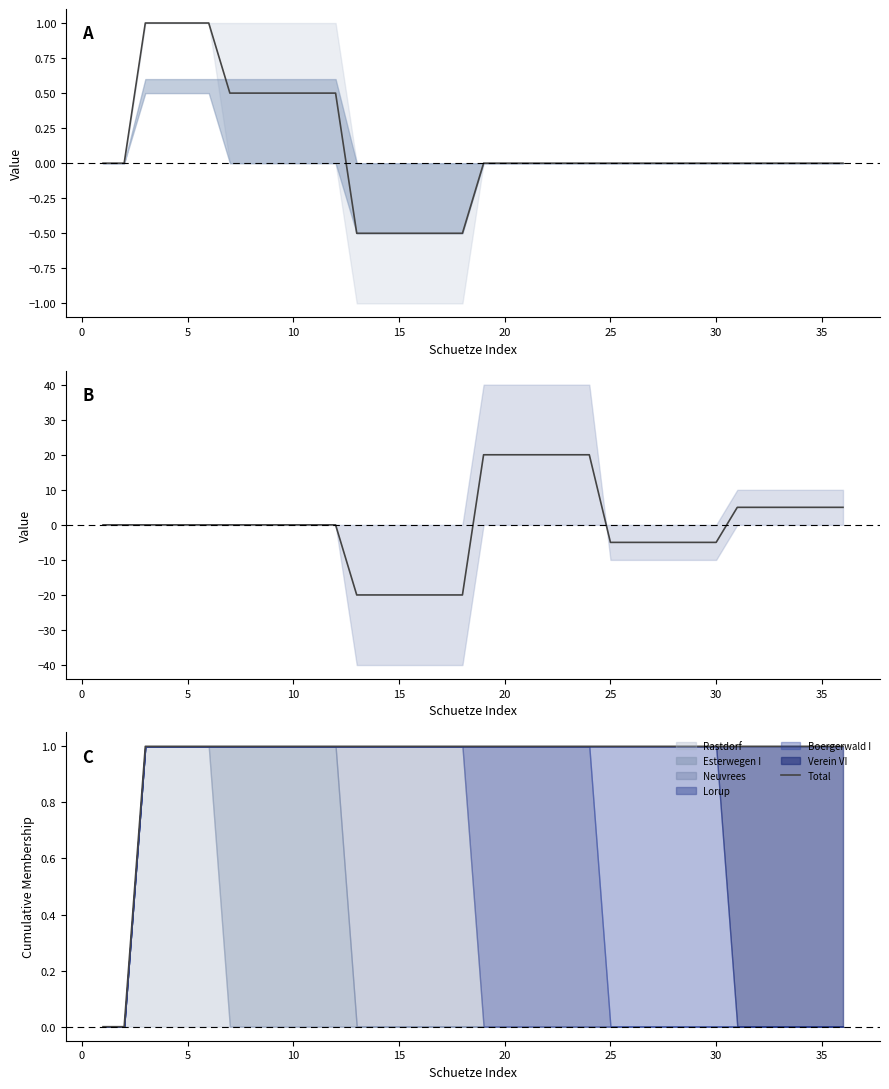

What is the value of the Mean point at the 32nd from the left?

5